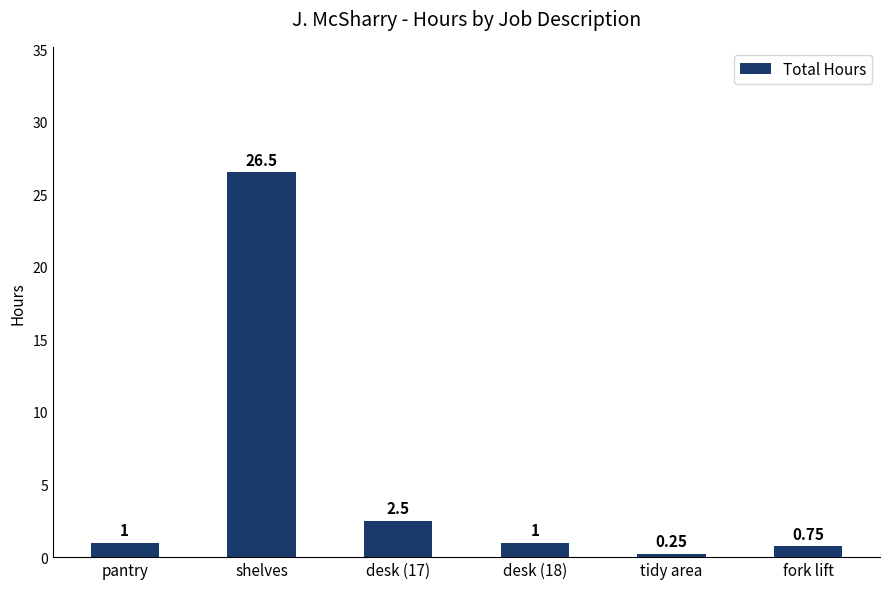

Which label corresponds to the smallest value in the chart?

tidy area